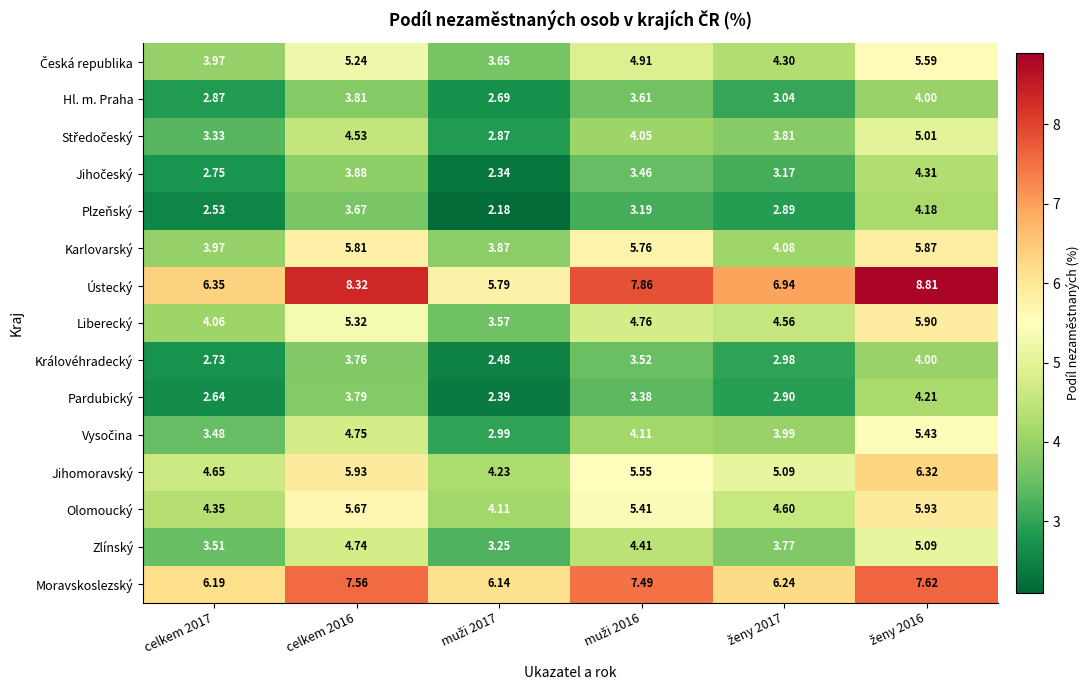

Which series has the largest range (max minus min)?

Ústecký